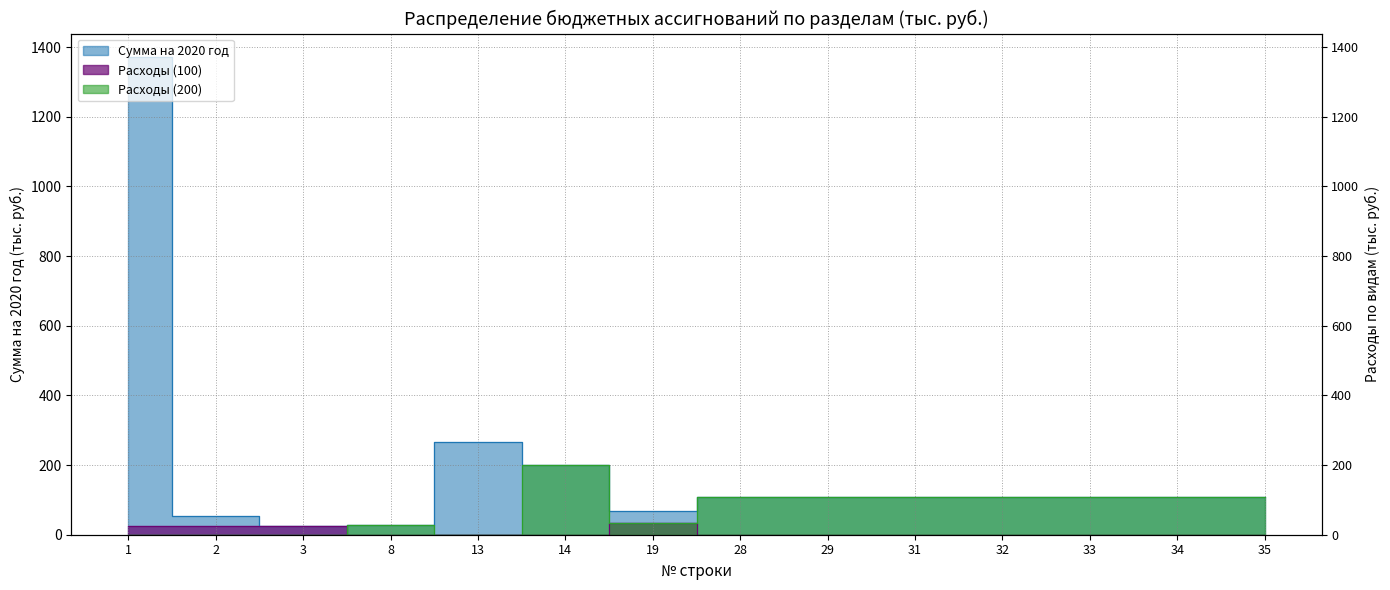

At which category does Расходы (100) reach its first local peak?

19